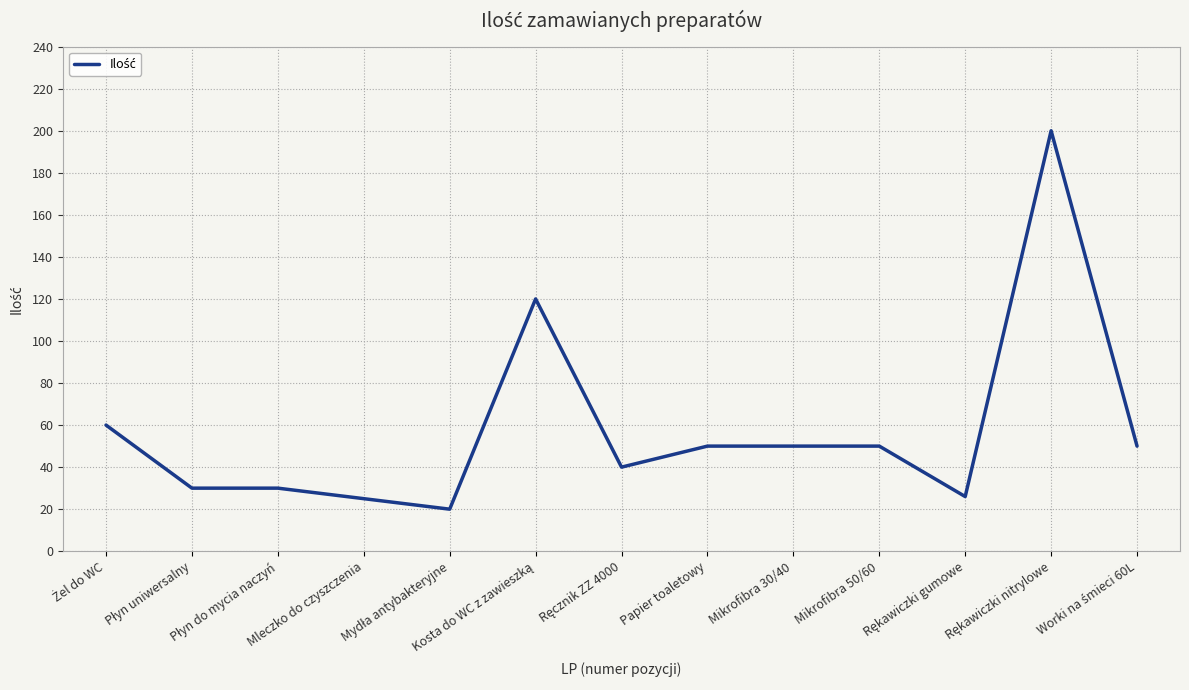

Reading right to left, extract all data points from this chart.

50	200	26	50	50	50	40	120	20	25	30	30	60